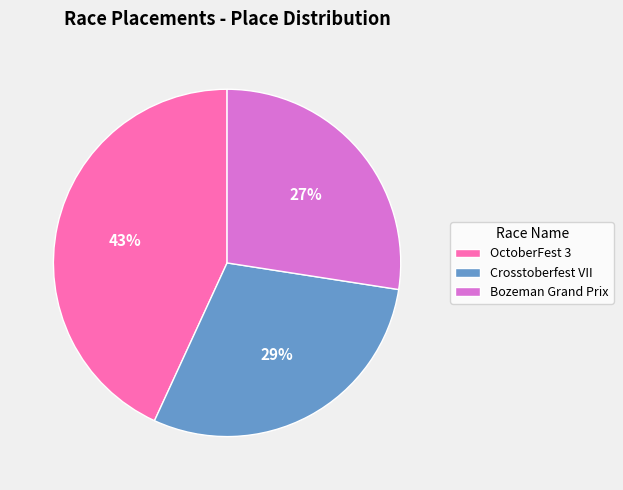

To the nearest percent, what portion does Crosstoberfest VII represent?

29%